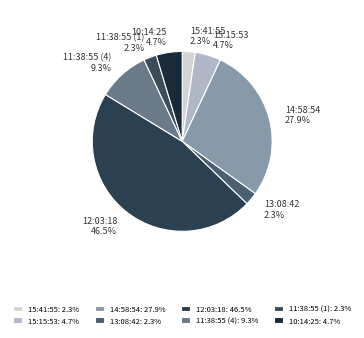

Is there a majority slice in this chart?

No